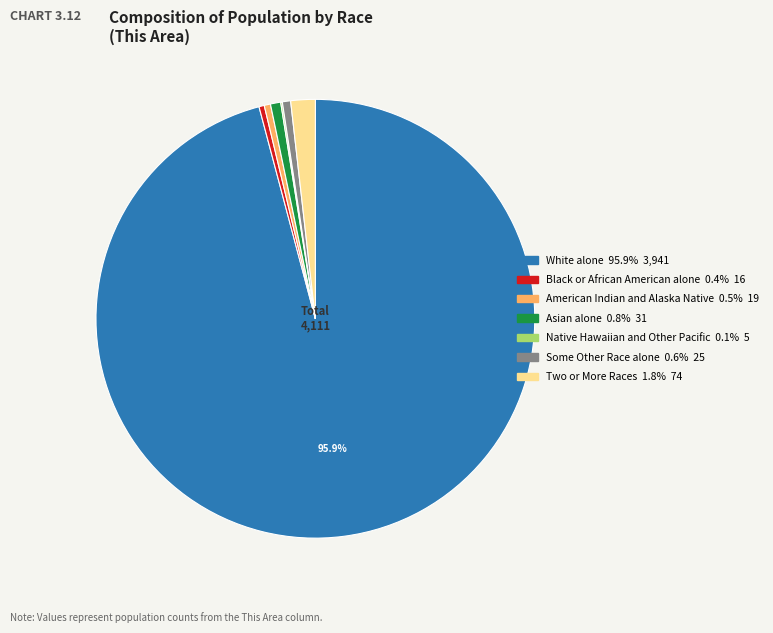

Is the sum of Black or African American alone and American Indian and Alaska Native greater than half?

No